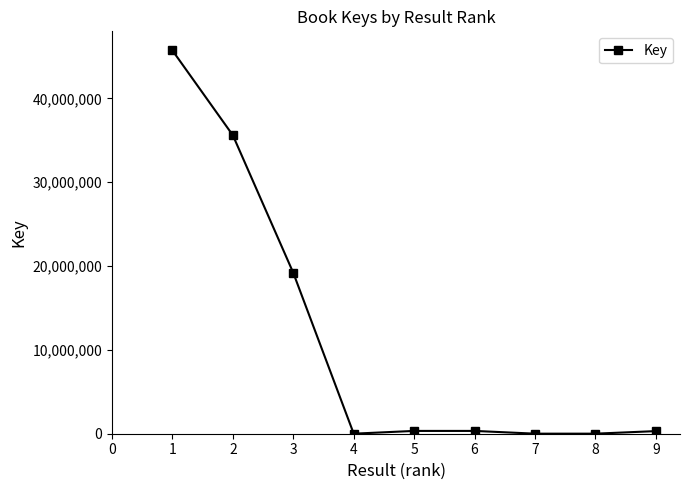

What is the difference between the second highest and second lowest values?

35589002